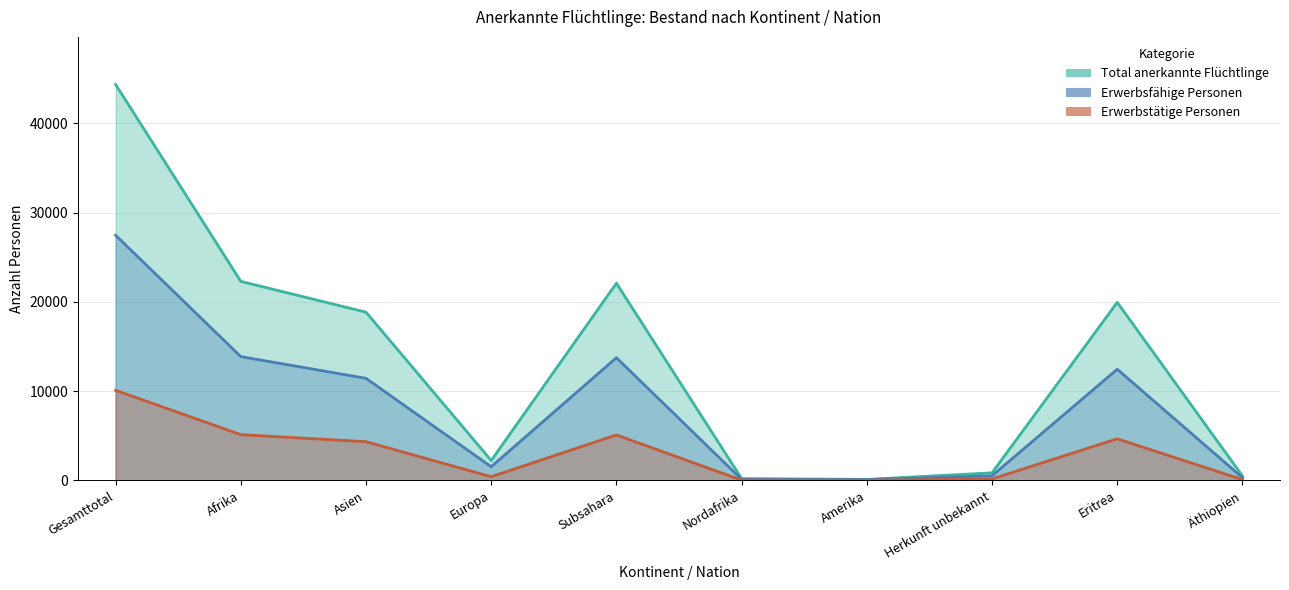

What is the approximate value of Total anerkannte Flüchtlinge at Herkunft unbekannt?

854